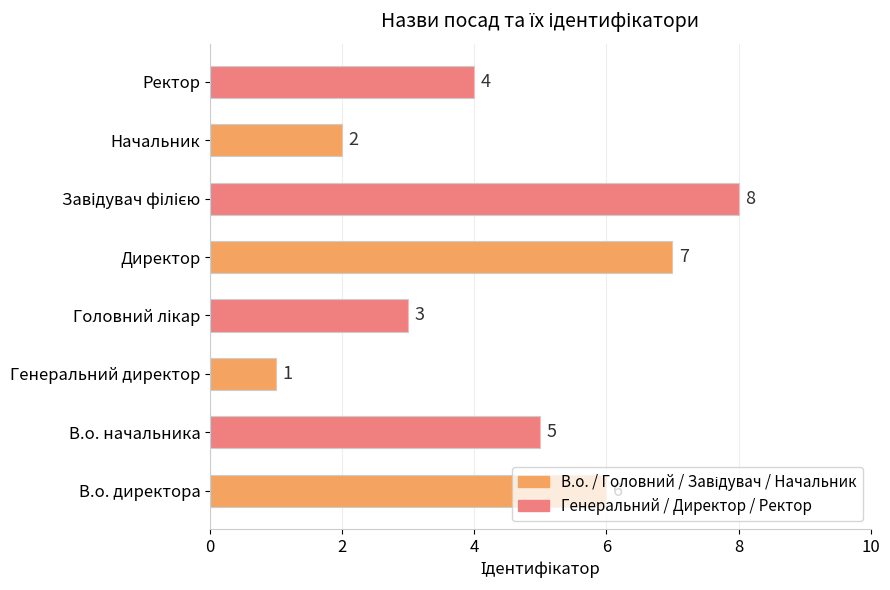

What is the difference between the maximum and minimum values?

7